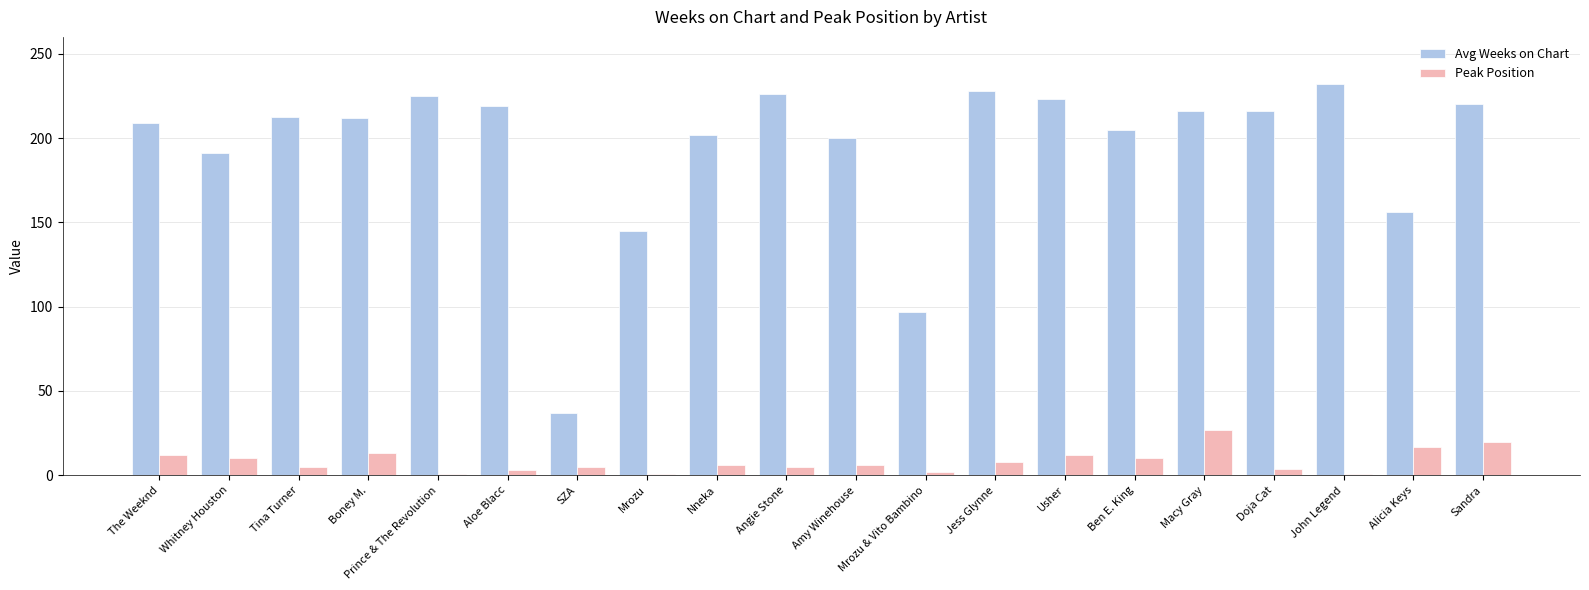

Which label corresponds to the largest value in the chart?

John Legend